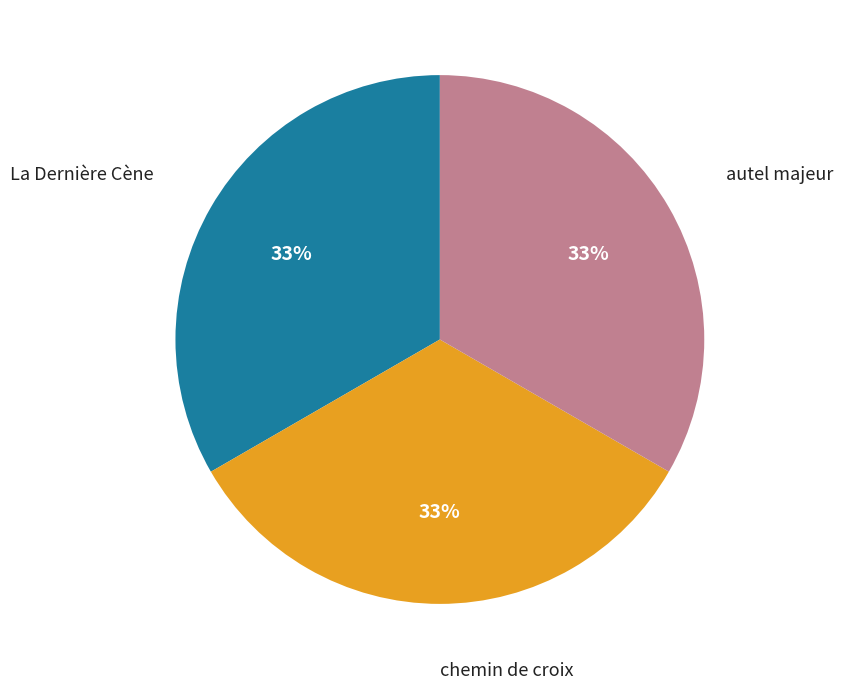

Count the number of slices in the pie.

3